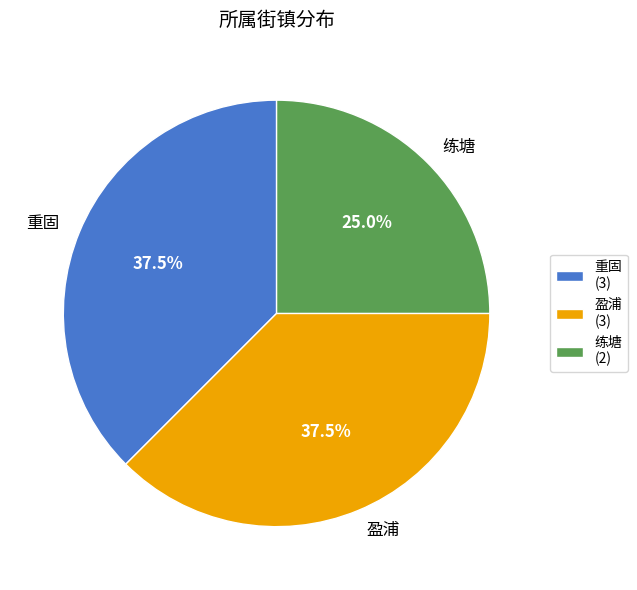

What percentage do 练塘 and 重固 together represent?

62.5%